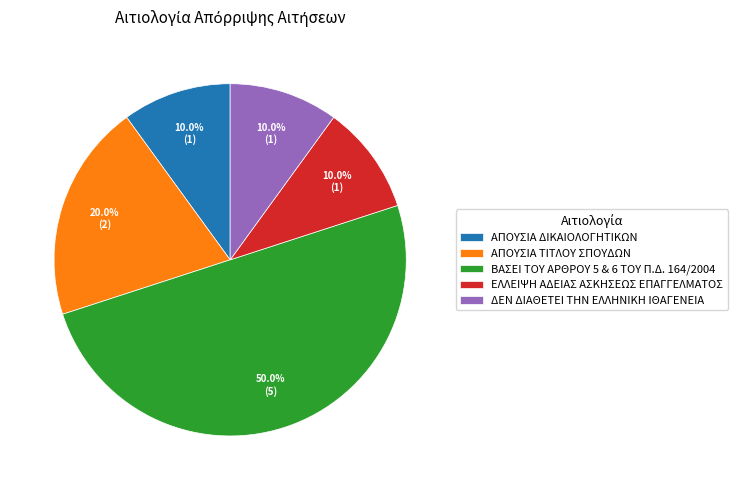

How much of the chart is everything except ΑΠΟΥΣΙΑ ΔΙΚΑΙΟΛΟΓΗΤΙΚΩΝ?

90.0%